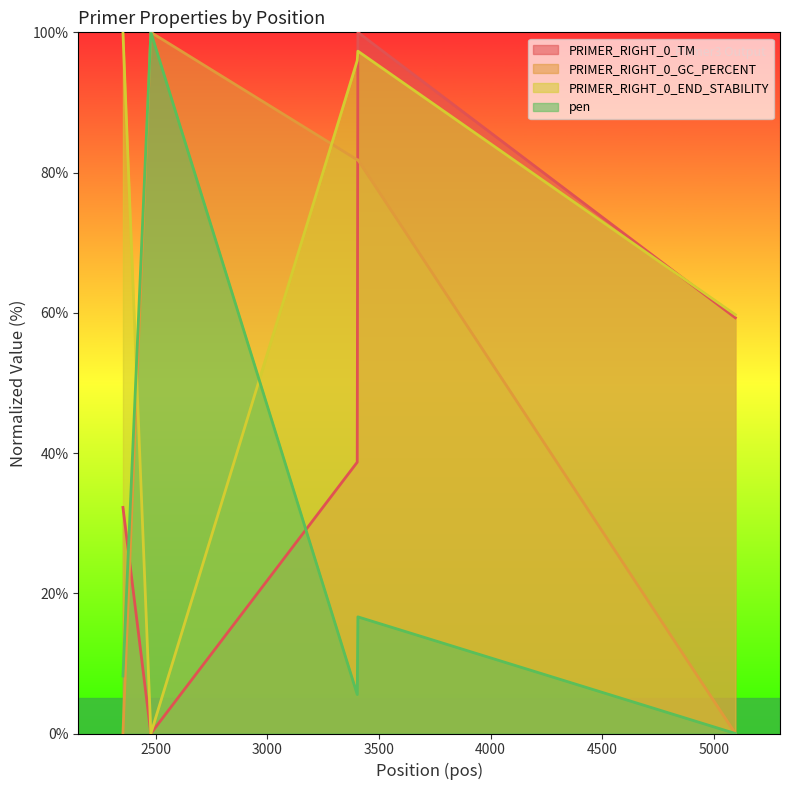

How many intersections are there between PRIMER_RIGHT_0_GC_PERCENT and PRIMER_RIGHT_0_END_STABILITY?

2